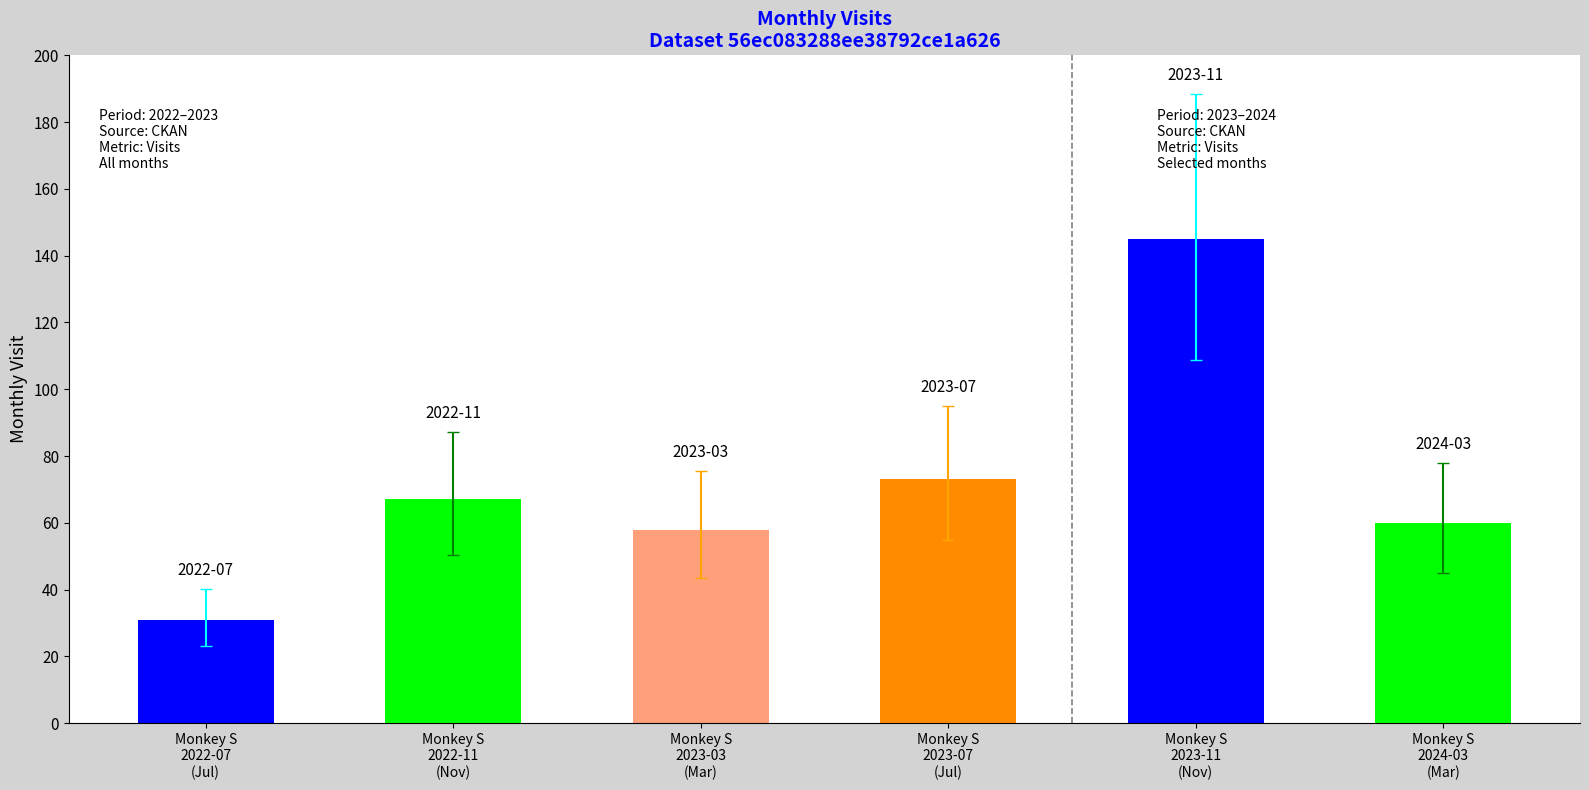

Approximately how many times larger is the value at 2023-11 compared to 2022-11?

2.2